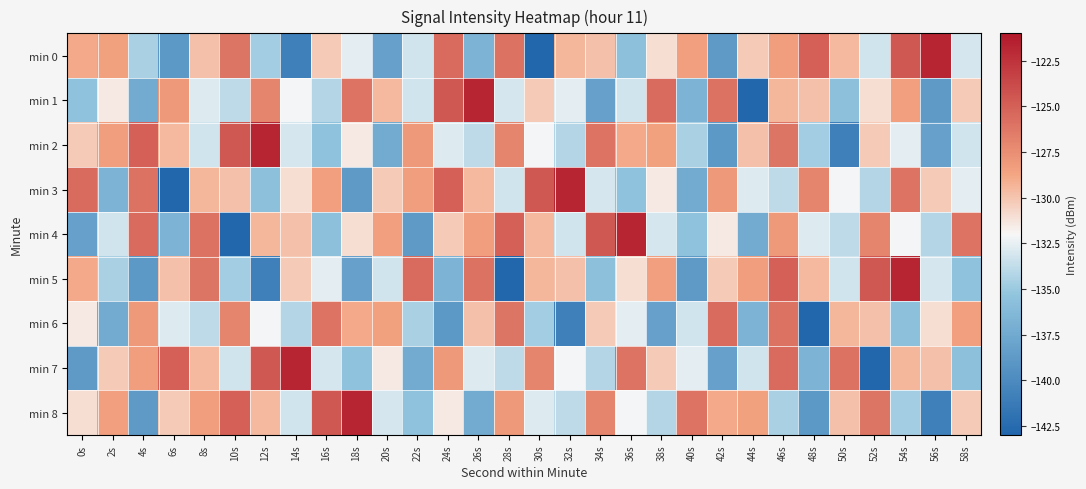

Reading left to right, what are all the values shown in this chart?

min 0: 0s=-128.9	2s=-128.5	4s=-134.5	6s=-138.9	8s=-129.8	10s=-126.1	12s=-134.7	14s=-140.8	16s=-130.3	18s=-132.6	20s=-138.1	22s=-133.2	24s=-125.6	26s=-136.7	28s=-125.9	30s=-142.9	32s=-129.5	34s=-129.8	36s=-135.7	38s=-131.1	40s=-128.5	42s=-138.7	44s=-130.2	46s=-128.3	48s=-125.0	50s=-129.6	52s=-133.3	54s=-124.6	56s=-121.8	58s=-133.1
min 1: 0s=-135.5	2s=-131.4	4s=-137.4	6s=-128.1	8s=-132.9	10s=-133.9	12s=-126.9	14s=-132.1	16s=-134.2	18s=-126.0	20s=-129.6	22s=-133.3	24s=-124.6	26s=-121.8	28s=-133.1	30s=-130.3	32s=-132.6	34s=-138.1	36s=-133.2	38s=-125.6	40s=-136.7	42s=-125.9	44s=-142.9	46s=-129.5	48s=-129.8	50s=-135.7	52s=-131.1	54s=-128.5	56s=-138.7	58s=-130.2
min 2: 0s=-130.2	2s=-128.3	4s=-125.0	6s=-129.6	8s=-133.3	10s=-124.6	12s=-121.8	14s=-133.1	16s=-135.5	18s=-131.4	20s=-137.4	22s=-128.1	24s=-132.9	26s=-133.9	28s=-126.9	30s=-132.1	32s=-134.2	34s=-126.0	36s=-128.9	38s=-128.5	40s=-134.5	42s=-138.9	44s=-129.8	46s=-126.1	48s=-134.7	50s=-140.8	52s=-130.3	54s=-132.6	56s=-138.1	58s=-133.2
min 3: 0s=-125.6	2s=-136.7	4s=-125.9	6s=-142.9	8s=-129.5	10s=-129.8	12s=-135.7	14s=-131.1	16s=-128.5	18s=-138.7	20s=-130.2	22s=-128.3	24s=-125.0	26s=-129.6	28s=-133.3	30s=-124.6	32s=-121.8	34s=-133.1	36s=-135.5	38s=-131.4	40s=-137.4	42s=-128.1	44s=-132.9	46s=-133.9	48s=-126.9	50s=-132.1	52s=-134.2	54s=-126.0	56s=-130.3	58s=-132.6
min 4: 0s=-138.1	2s=-133.2	4s=-125.6	6s=-136.7	8s=-125.9	10s=-142.9	12s=-129.5	14s=-129.8	16s=-135.7	18s=-131.1	20s=-128.5	22s=-138.7	24s=-130.2	26s=-128.3	28s=-125.0	30s=-129.6	32s=-133.3	34s=-124.6	36s=-121.8	38s=-133.1	40s=-135.5	42s=-131.4	44s=-137.4	46s=-128.1	48s=-132.9	50s=-133.9	52s=-126.9	54s=-132.1	56s=-134.2	58s=-126.0
min 5: 0s=-128.9	2s=-134.5	4s=-138.9	6s=-129.8	8s=-126.1	10s=-134.7	12s=-140.8	14s=-130.3	16s=-132.6	18s=-138.1	20s=-133.2	22s=-125.6	24s=-136.7	26s=-125.9	28s=-142.9	30s=-129.5	32s=-129.8	34s=-135.7	36s=-131.1	38s=-128.5	40s=-138.7	42s=-130.2	44s=-128.3	46s=-125.0	48s=-129.6	50s=-133.3	52s=-124.6	54s=-121.8	56s=-133.1	58s=-135.5
min 6: 0s=-131.4	2s=-137.4	4s=-128.1	6s=-132.9	8s=-133.9	10s=-126.9	12s=-132.1	14s=-134.2	16s=-126.0	18s=-128.9	20s=-128.5	22s=-134.5	24s=-138.9	26s=-129.8	28s=-126.1	30s=-134.7	32s=-140.8	34s=-130.3	36s=-132.6	38s=-138.1	40s=-133.2	42s=-125.6	44s=-136.7	46s=-125.9	48s=-142.9	50s=-129.5	52s=-129.8	54s=-135.7	56s=-131.1	58s=-128.5
min 7: 0s=-138.7	2s=-130.2	4s=-128.3	6s=-125.0	8s=-129.6	10s=-133.3	12s=-124.6	14s=-121.8	16s=-133.1	18s=-135.5	20s=-131.4	22s=-137.4	24s=-128.1	26s=-132.9	28s=-133.9	30s=-126.9	32s=-132.1	34s=-134.2	36s=-126.0	38s=-130.3	40s=-132.6	42s=-138.1	44s=-133.2	46s=-125.6	48s=-136.7	50s=-125.9	52s=-142.9	54s=-129.5	56s=-129.8	58s=-135.7
min 8: 0s=-131.1	2s=-128.5	4s=-138.7	6s=-130.2	8s=-128.3	10s=-125.0	12s=-129.6	14s=-133.3	16s=-124.6	18s=-121.8	20s=-133.1	22s=-135.5	24s=-131.4	26s=-137.4	28s=-128.1	30s=-132.9	32s=-133.9	34s=-126.9	36s=-132.1	38s=-134.2	40s=-126.0	42s=-128.9	44s=-128.5	46s=-134.5	48s=-138.9	50s=-129.8	52s=-126.1	54s=-134.7	56s=-140.8	58s=-130.3